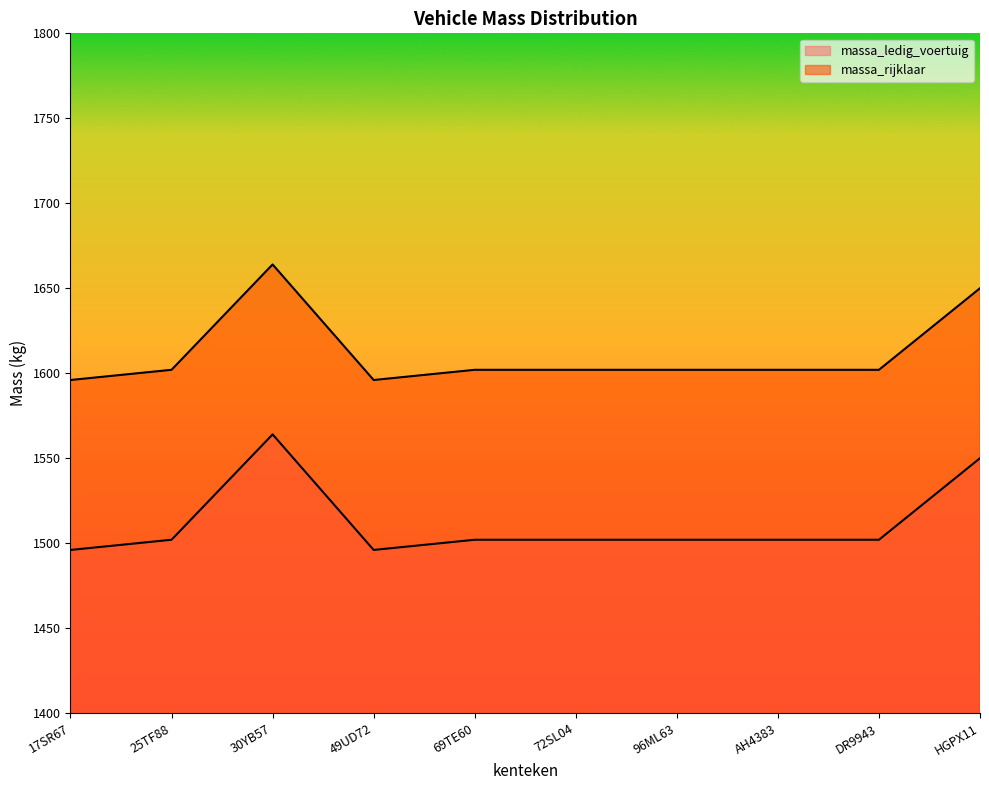

Reading right to left, transcribe all the data shown in this chart.

massa_ledig_voertuig: 1550	1502	1502	1502	1502	1502	1496	1564	1502	1496
massa_rijklaar: 1650	1602	1602	1602	1602	1602	1596	1664	1602	1596